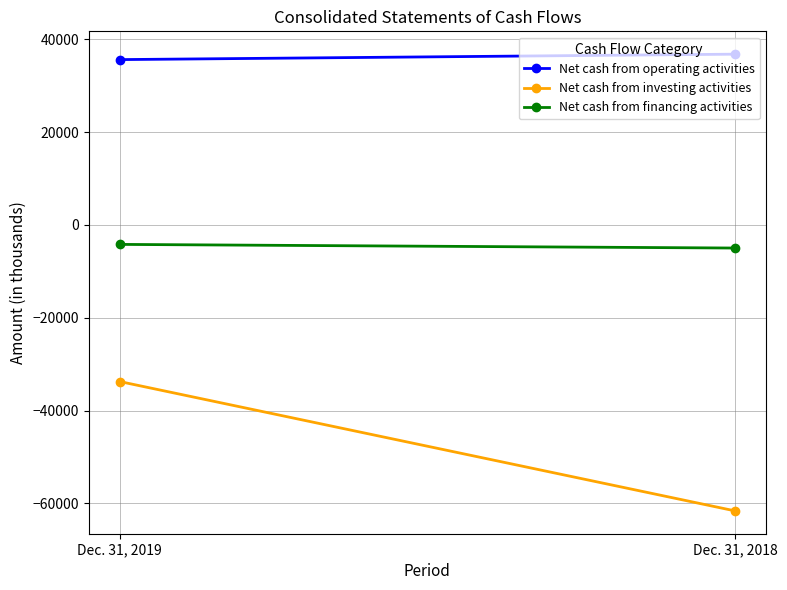

Reading left to right, what are all the values shown in this chart?

Net cash from operating activities: 35619	36790
Net cash from investing activities: -33745	-61625
Net cash from financing activities: -4201	-4986